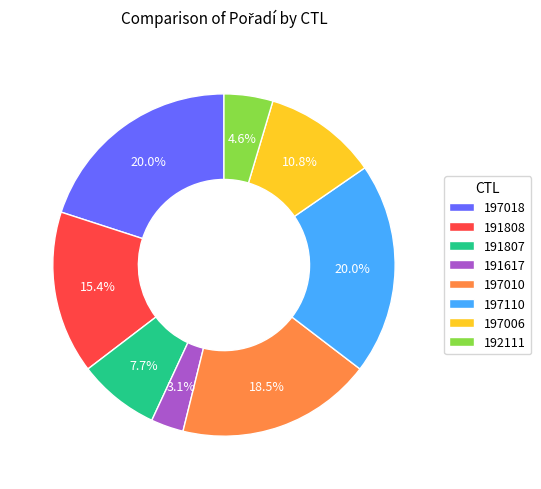

Which category has the smallest portion of the pie?

191617